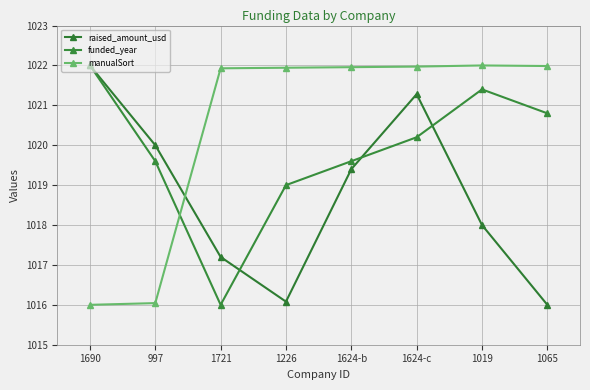

What is the highest value of the manualSort series?

1022.0